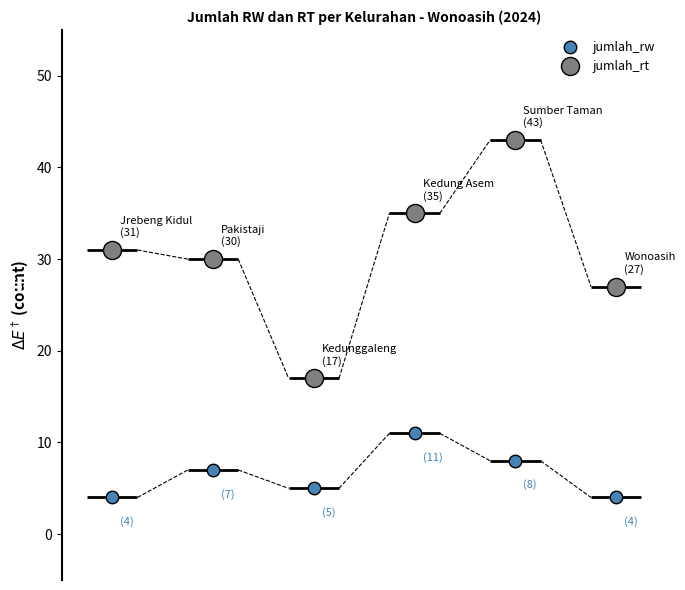

How many categories are shown in the chart?

6